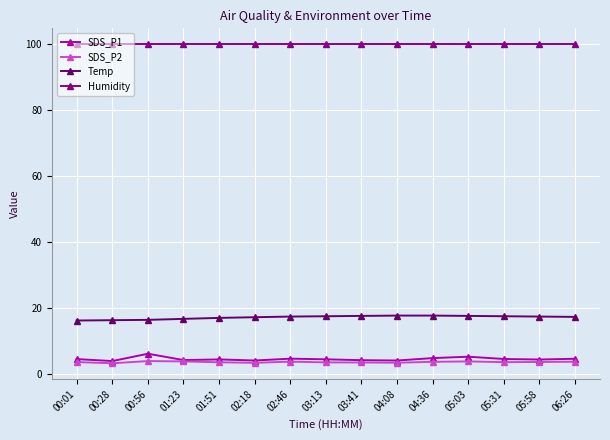

How many data points does each series have?

15